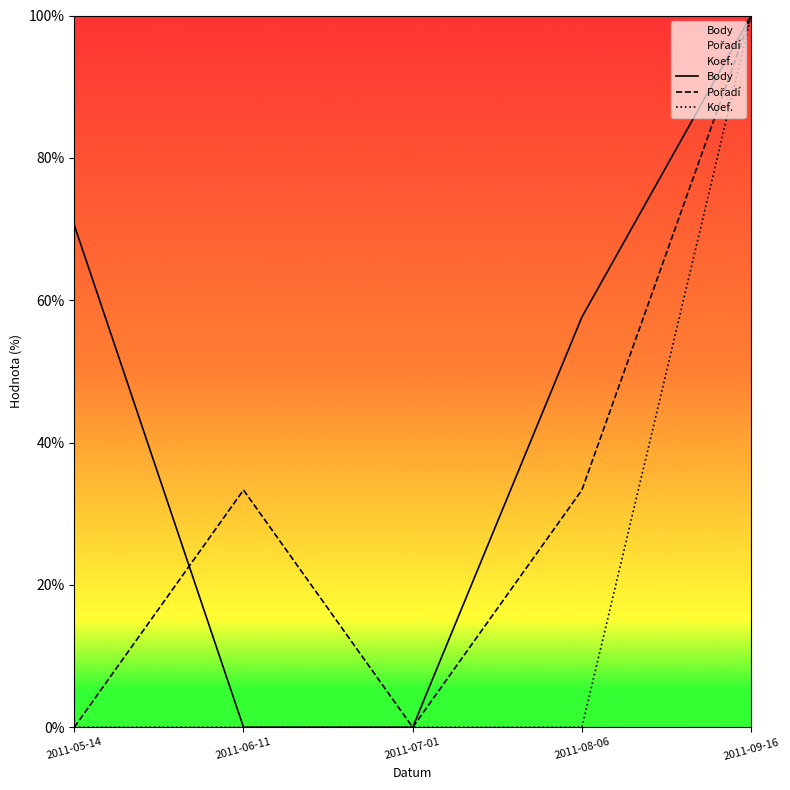

The Body series shows 57.6 at 2011-08-06. True or false?

True